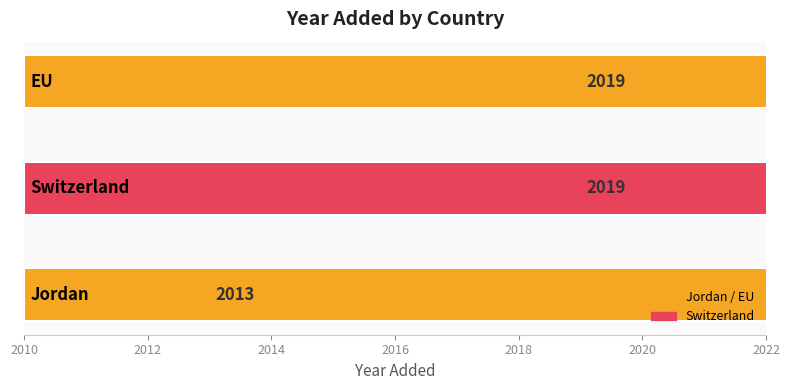

Reading left to right, list all the values displayed in this chart.

2013	2019	2019